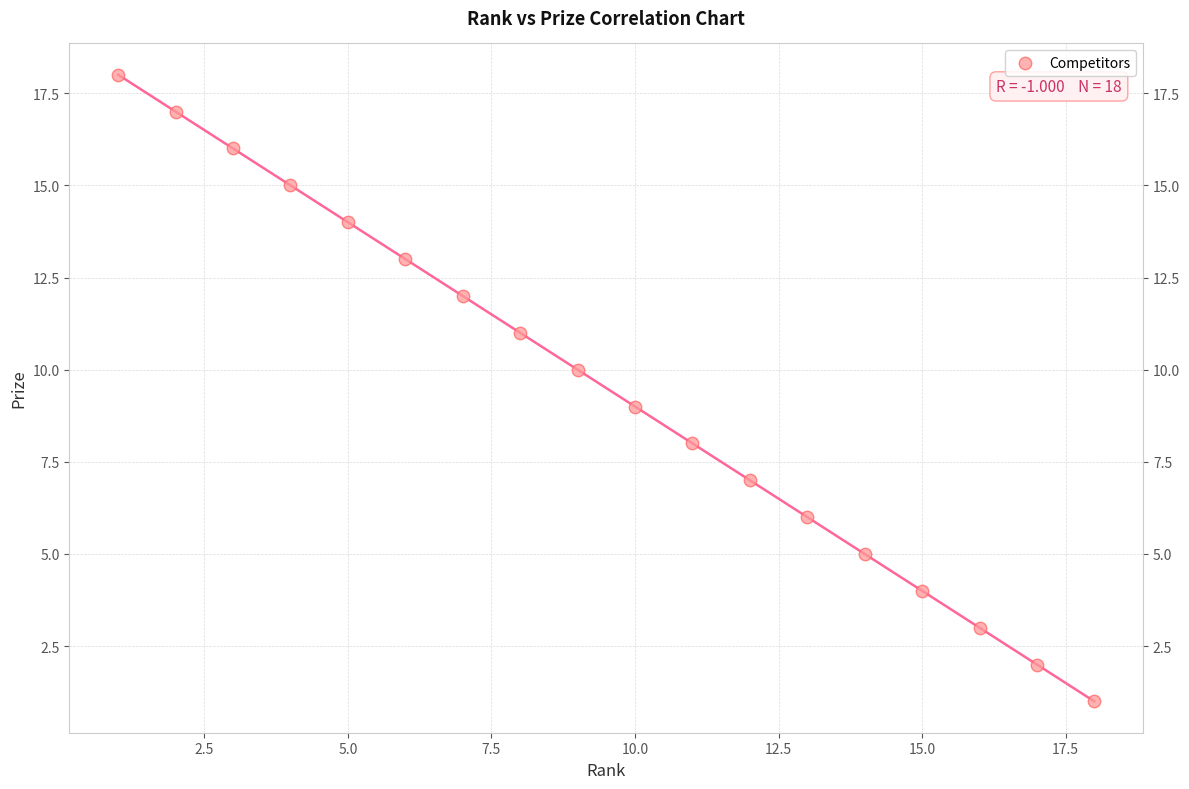

What is the range of Y values (max minus min)?

17